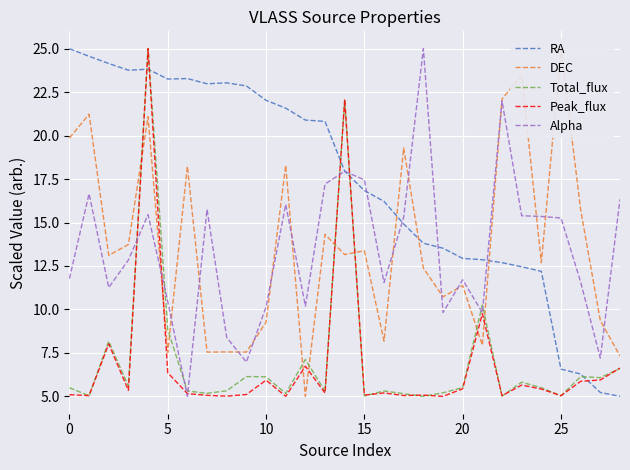

The value of RA at 20 is 12.9. True or false?

True